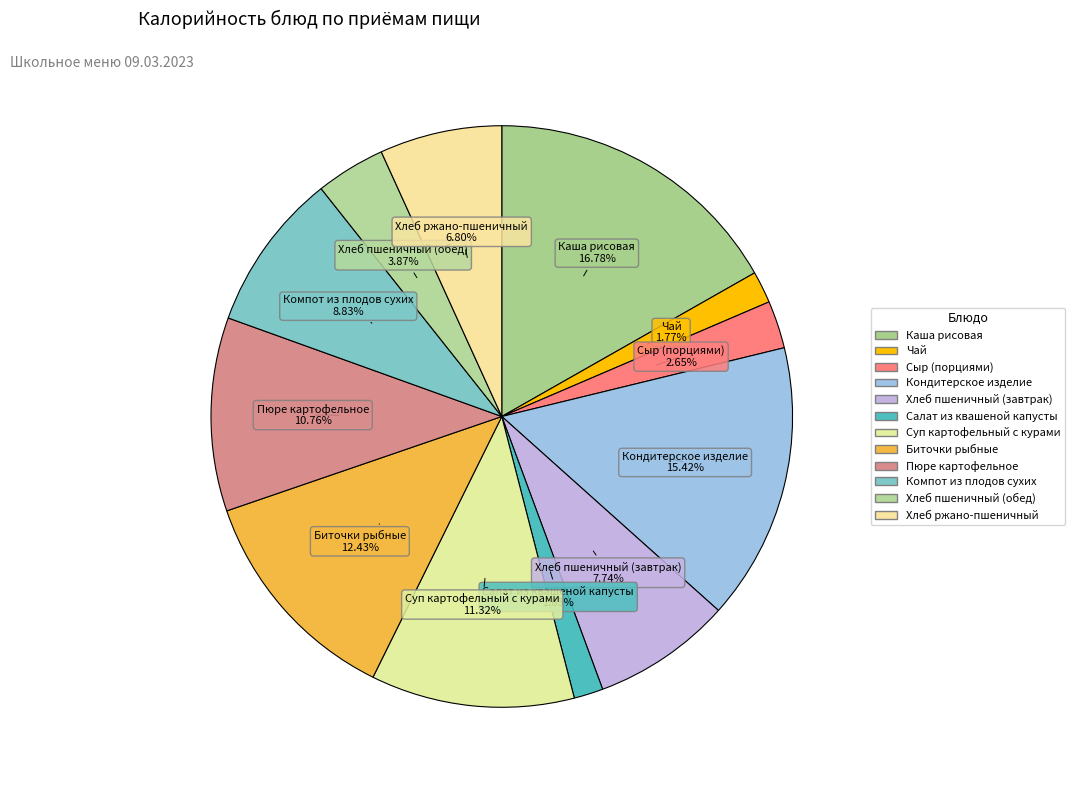

To the nearest percent, what portion does Салат из квашеной капусты represent?

2%